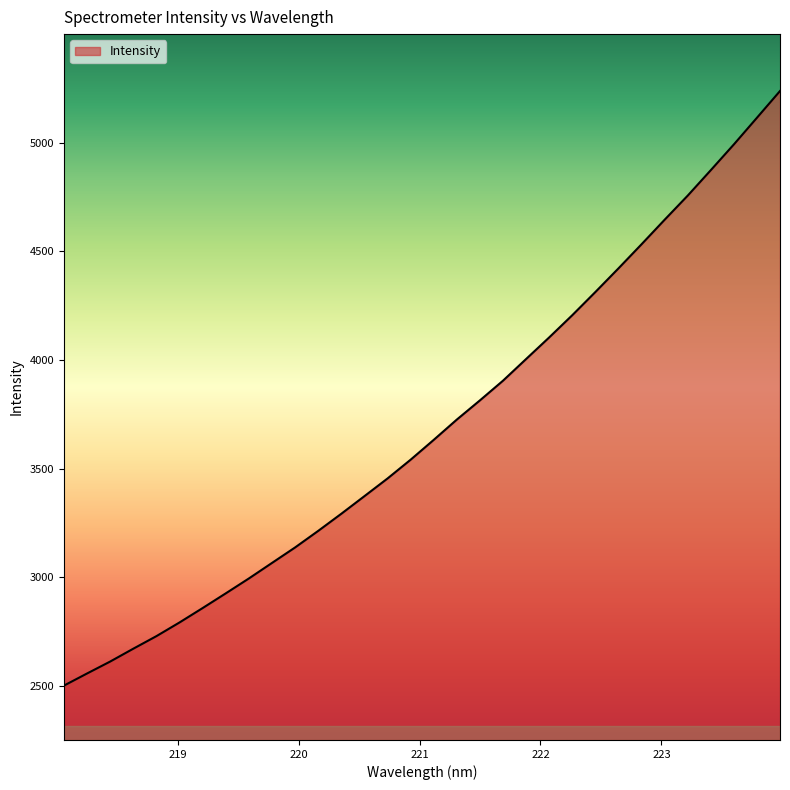

What is the greatest value displayed?

5237.7